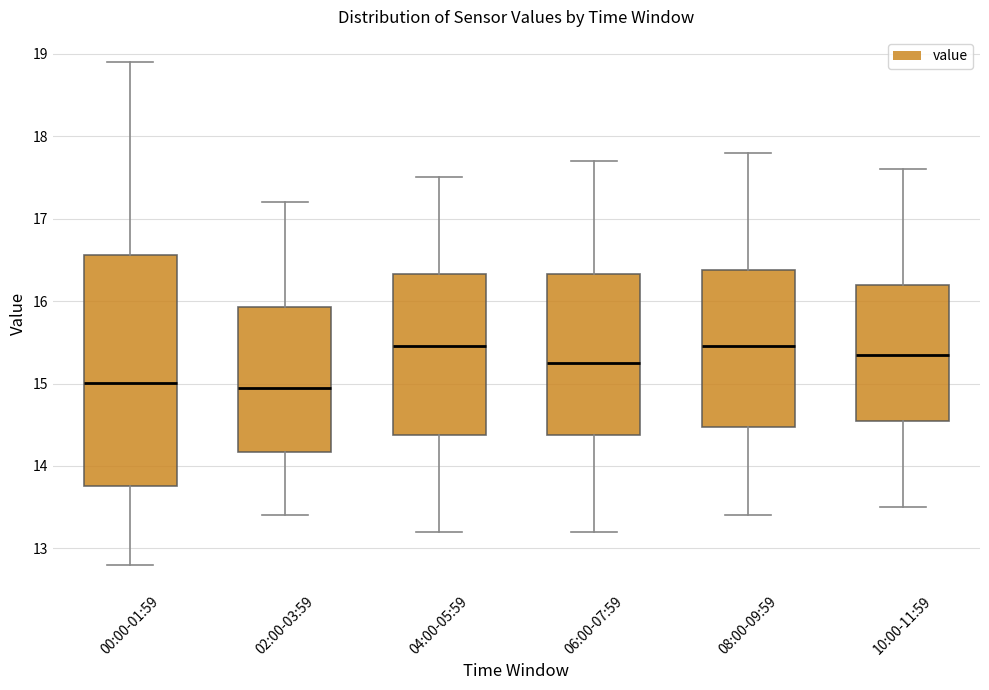

Where does the lower whisker of the box for 10:00-11:59 end on the y-axis? The values are not printed on the chart, so give them approximately, as read against the axis.

13.5